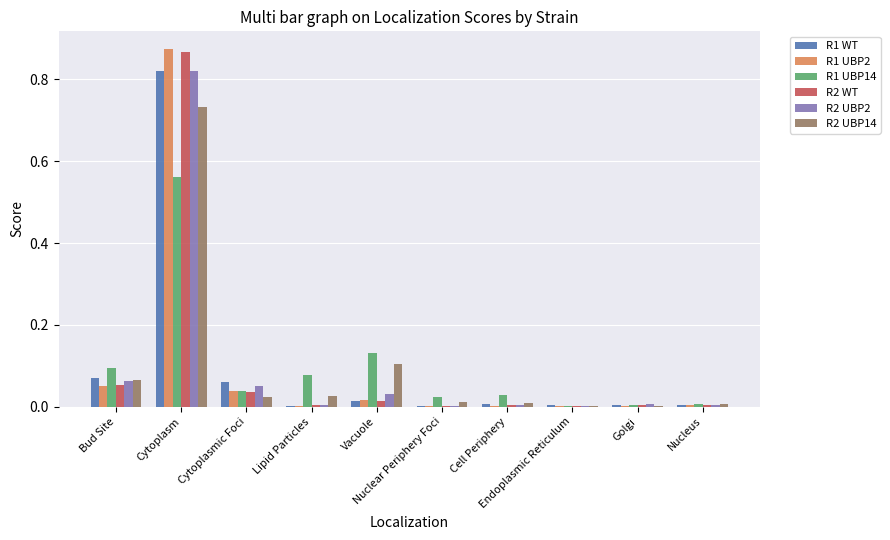

What are all the series names shown in the legend?

R1 WT, R1 UBP2, R1 UBP14, R2 WT, R2 UBP2, R2 UBP14